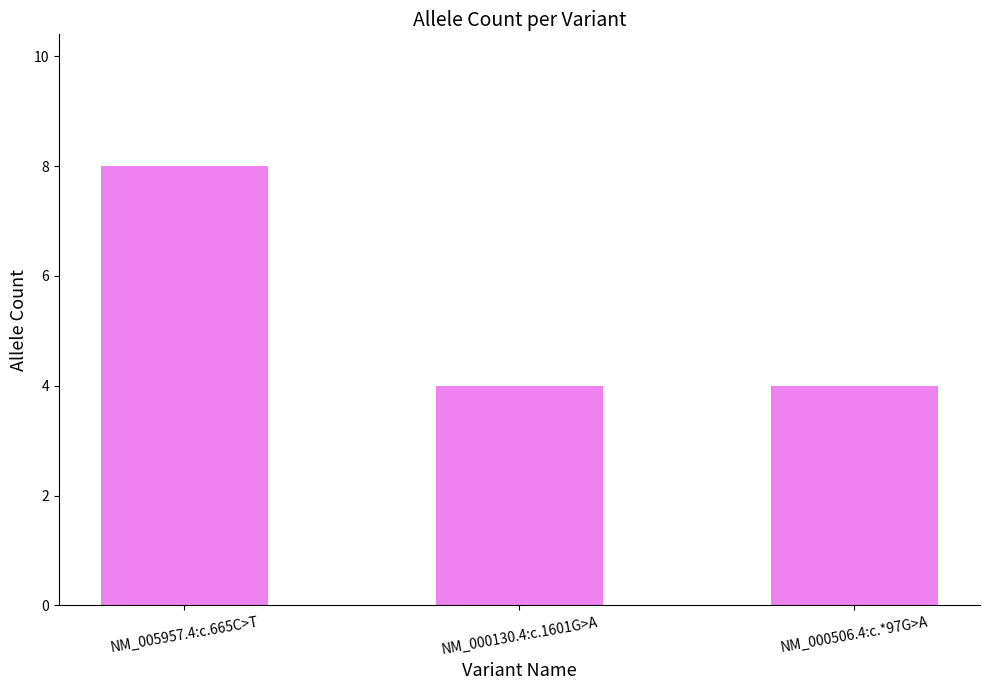

What is the difference between the maximum and minimum values?

4